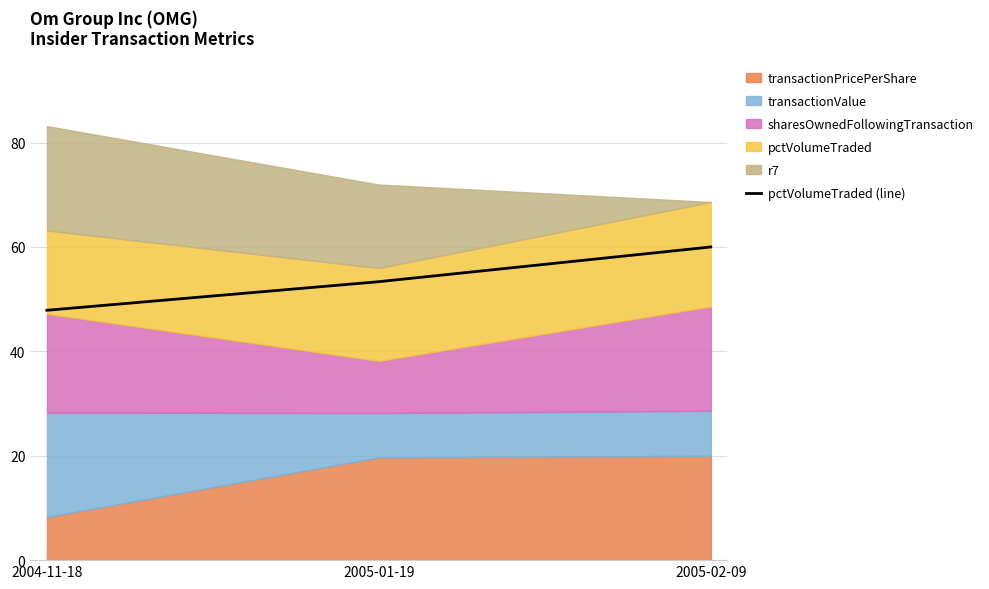

The chart shows a value of 76.2 at 2004-11-18. True or false?

False